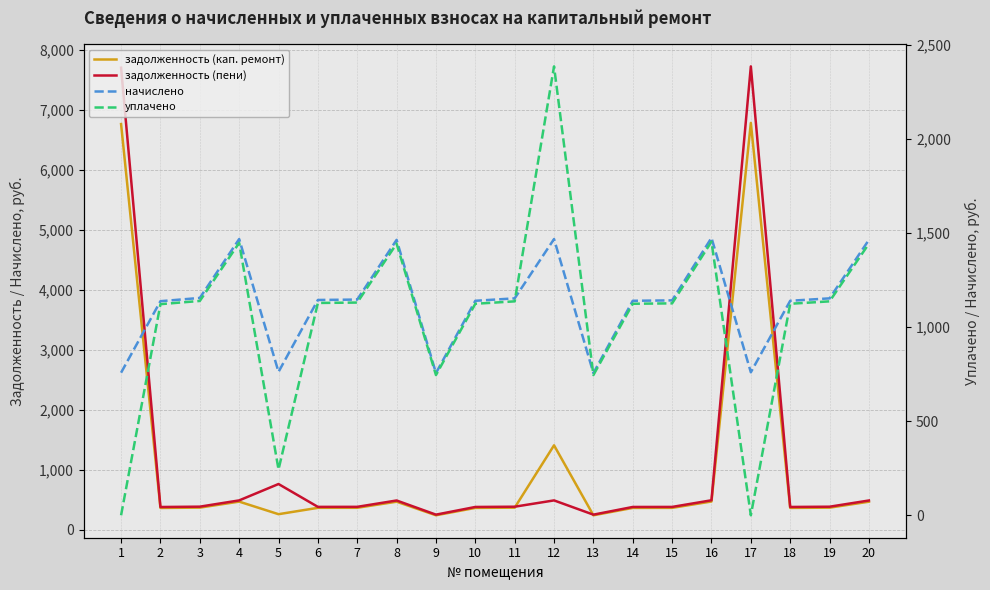

At which category does начислено reach its first local peak?

4